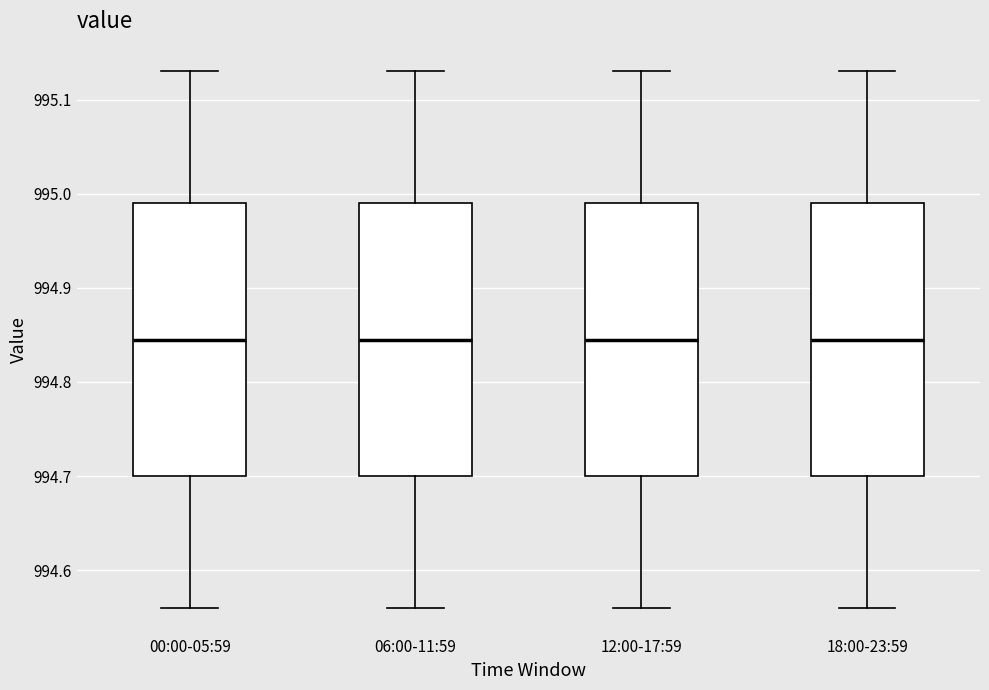

Reading left to right, transcribe this box plot: for each box, give where its median line is, the range the box spans, and where its two whiskers end, as read against the y-axis. The values are not printed on the chart, so give them approximately, as read against the axis.

00:00-05:59: median 994.85, box 994.70 to 994.99, whiskers 994.56 to 995.13
06:00-11:59: median 994.85, box 994.70 to 994.99, whiskers 994.56 to 995.13
12:00-17:59: median 994.85, box 994.70 to 994.99, whiskers 994.56 to 995.13
18:00-23:59: median 994.85, box 994.70 to 994.99, whiskers 994.56 to 995.13